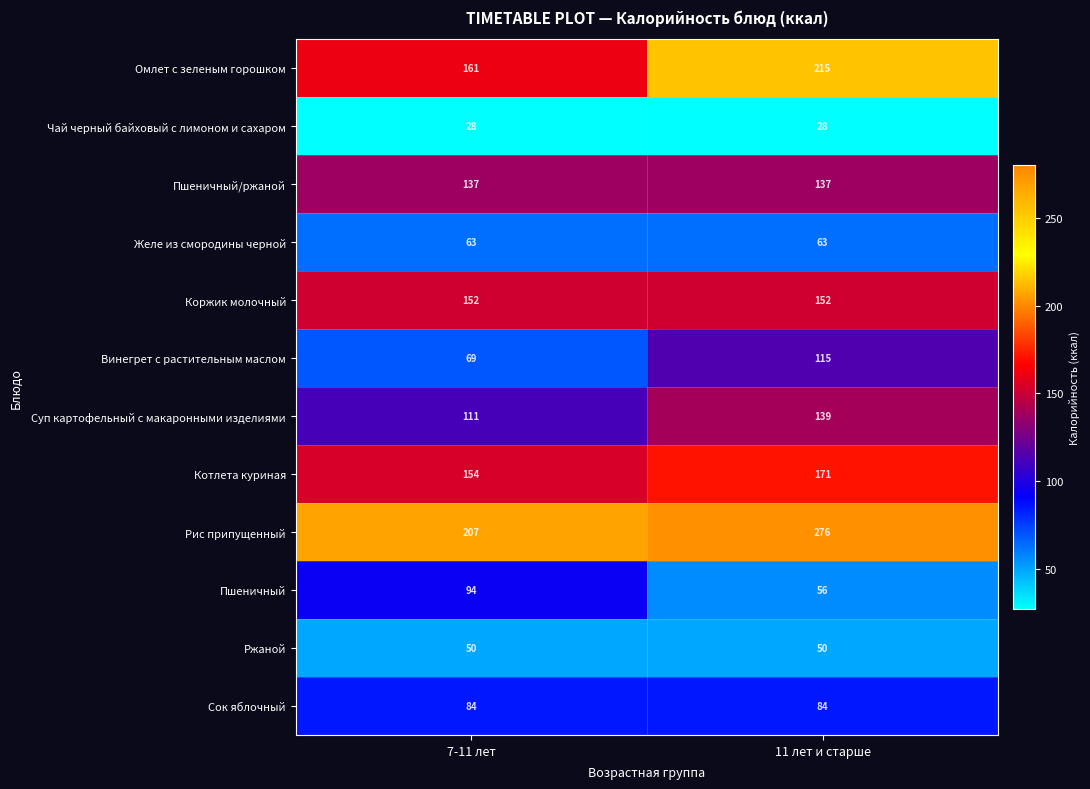

Is it true that Коржик молочный equals 152 at 11 лет и старше?

True